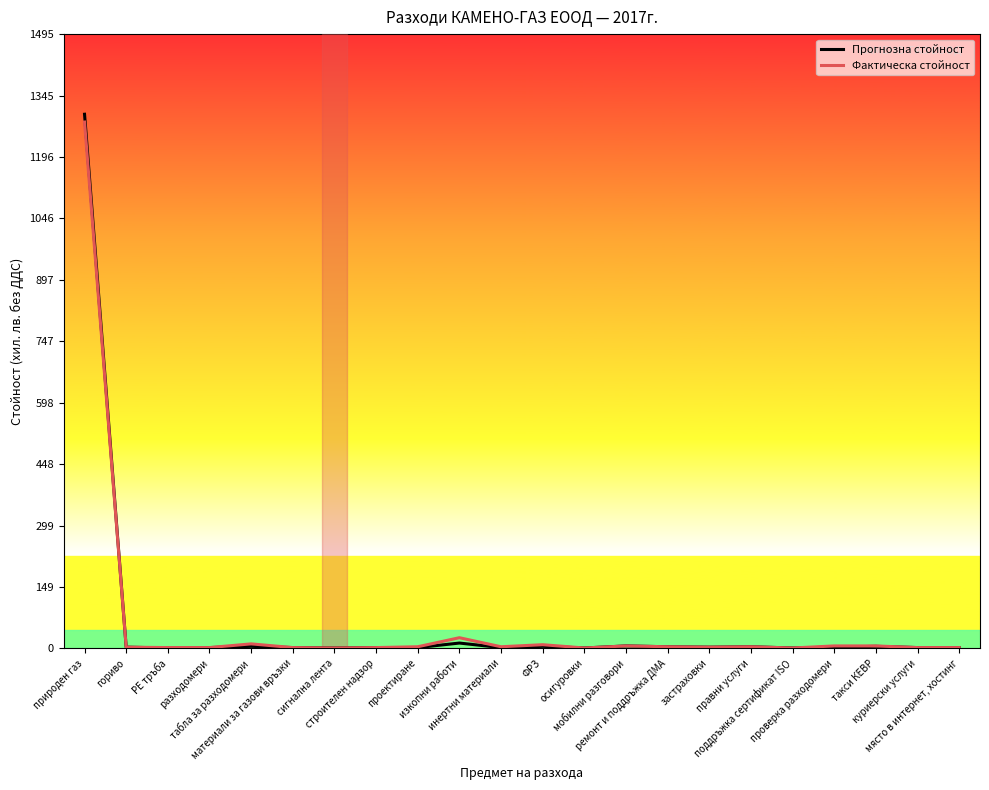

At which label does Фактическа стойност first exceed 4?

природен газ